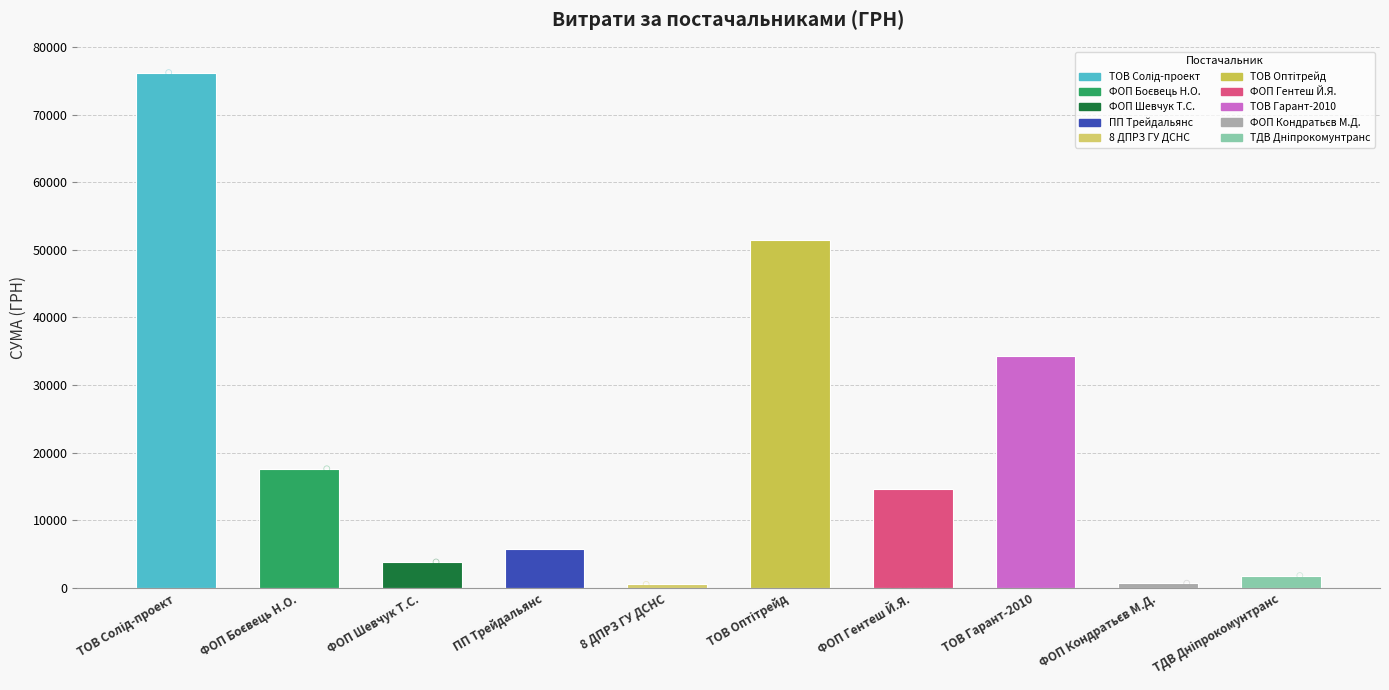

What is the ratio of the value at ФОП Боєвець Н.О. to the value at ТОВ Солід-проект?

0.2